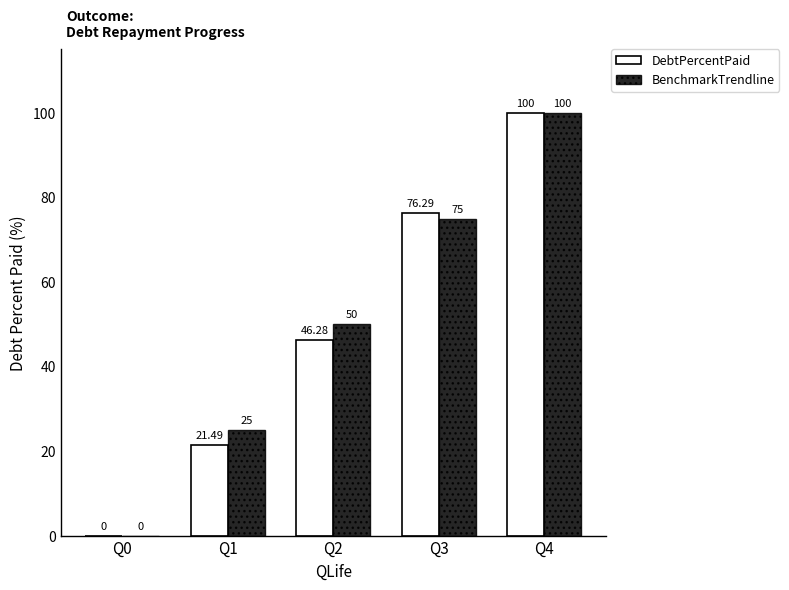

What are all the series names shown in the legend?

DebtPercentPaid, BenchmarkTrendline